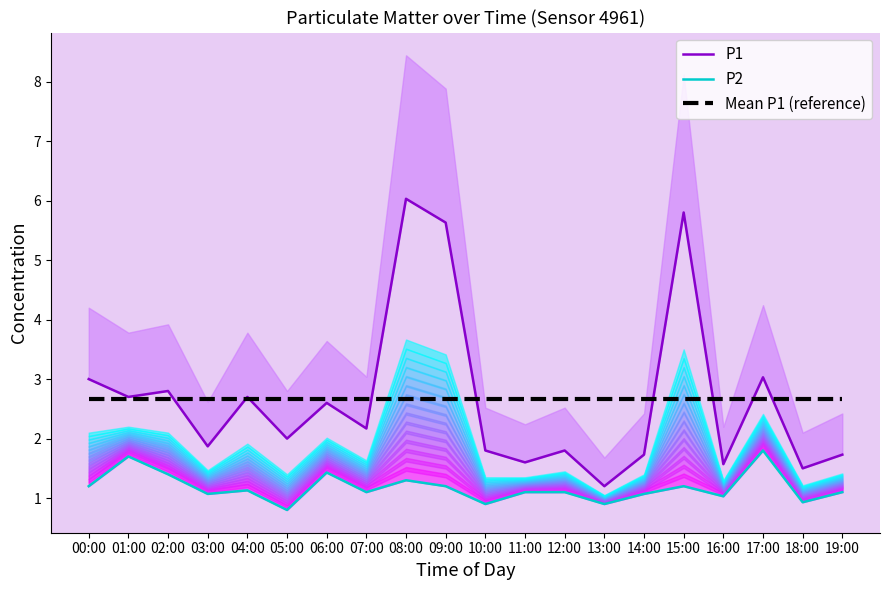

What is the label of the 20th point from the left?

19:00